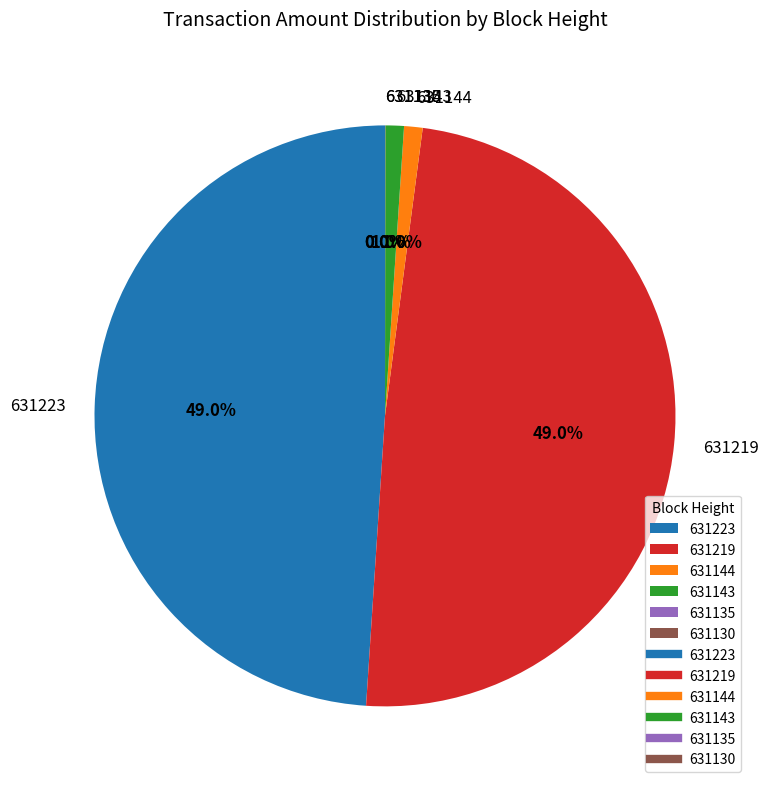

Combined, do 631219 and 631223 account for over 50%?

Yes